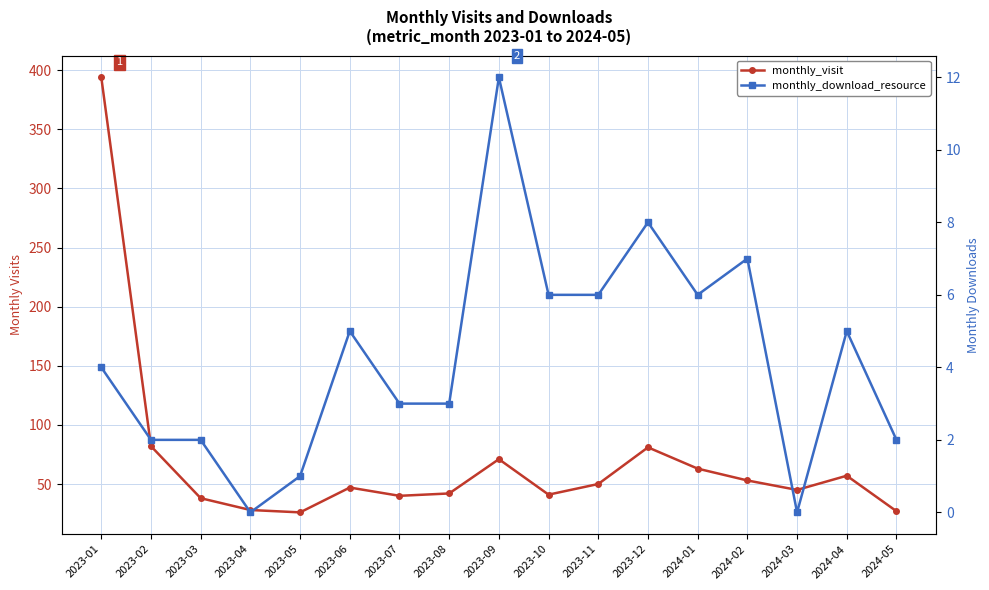

What is the spread (max minus min) of values at 2023-06?

42